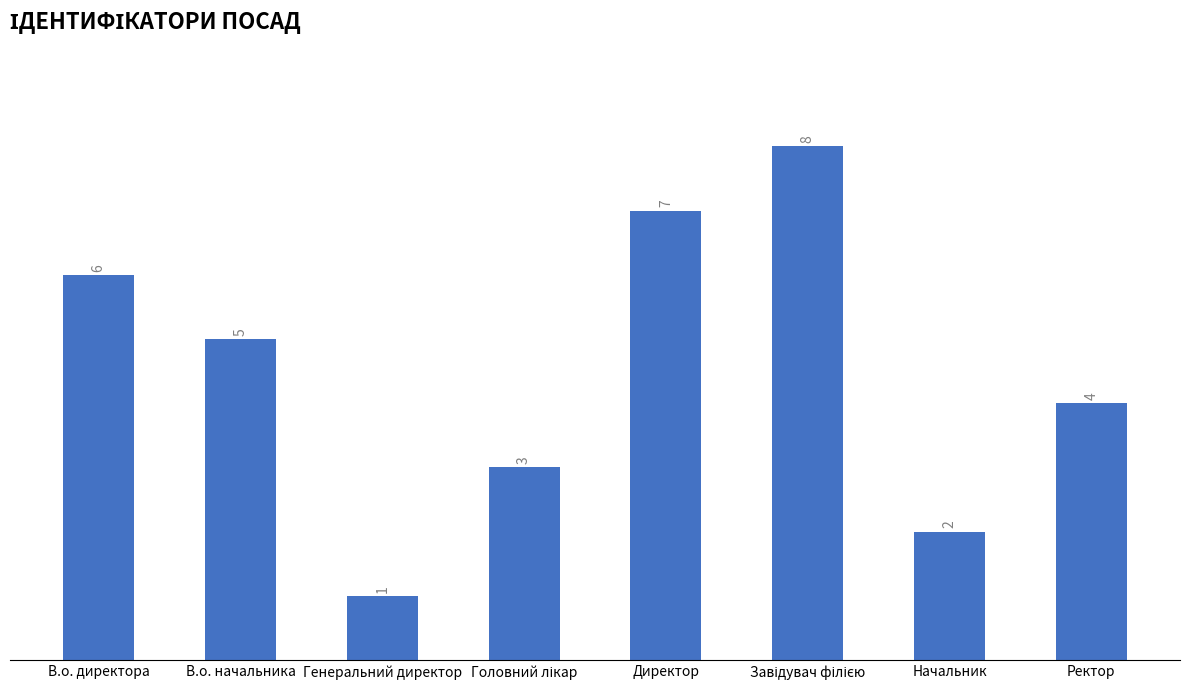

What is the difference between the values at В.о. начальника and В.о. директора?

1